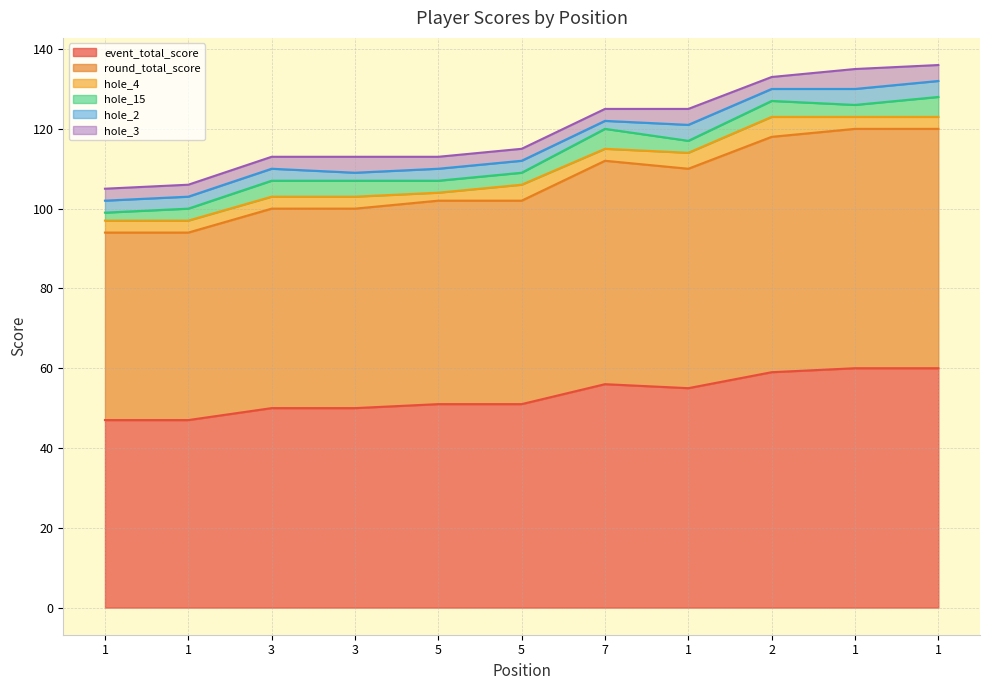

At which category does hole_15 reach its first local valley?

1